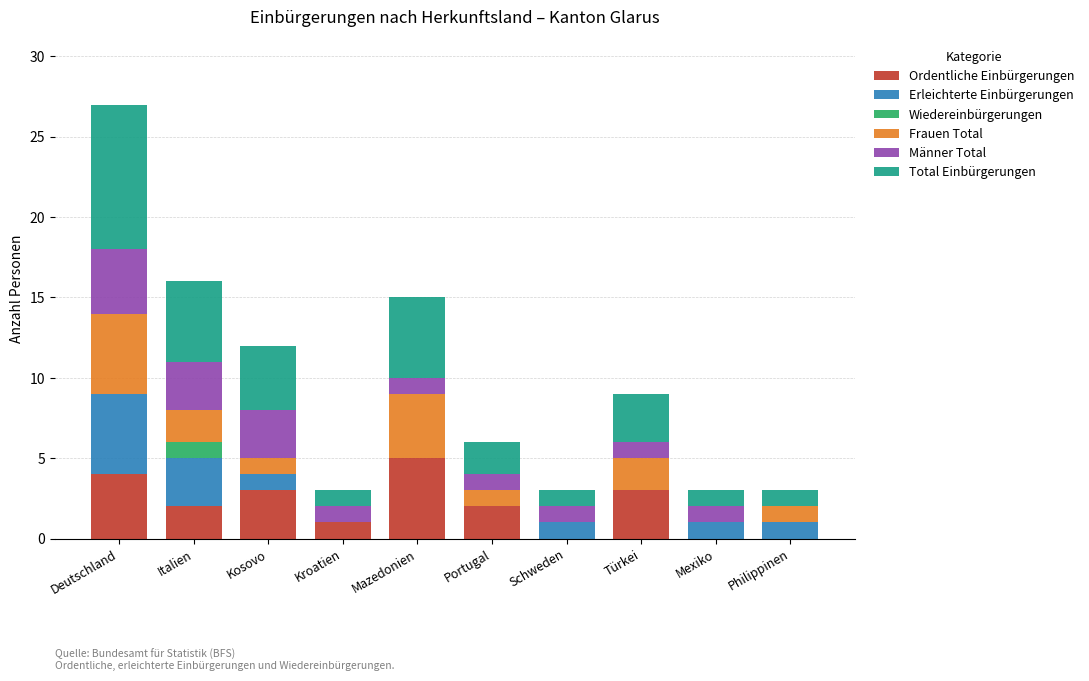

Which category has the highest value in the Ordentliche Einbürgerungen series?

Mazedonien